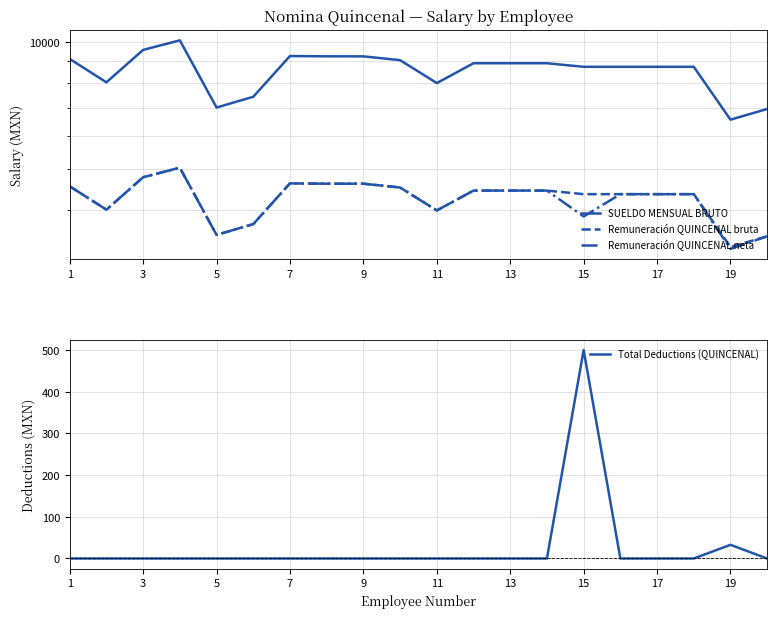

What is the maximum value for Total Deductions (QUINCENAL)?

500.0